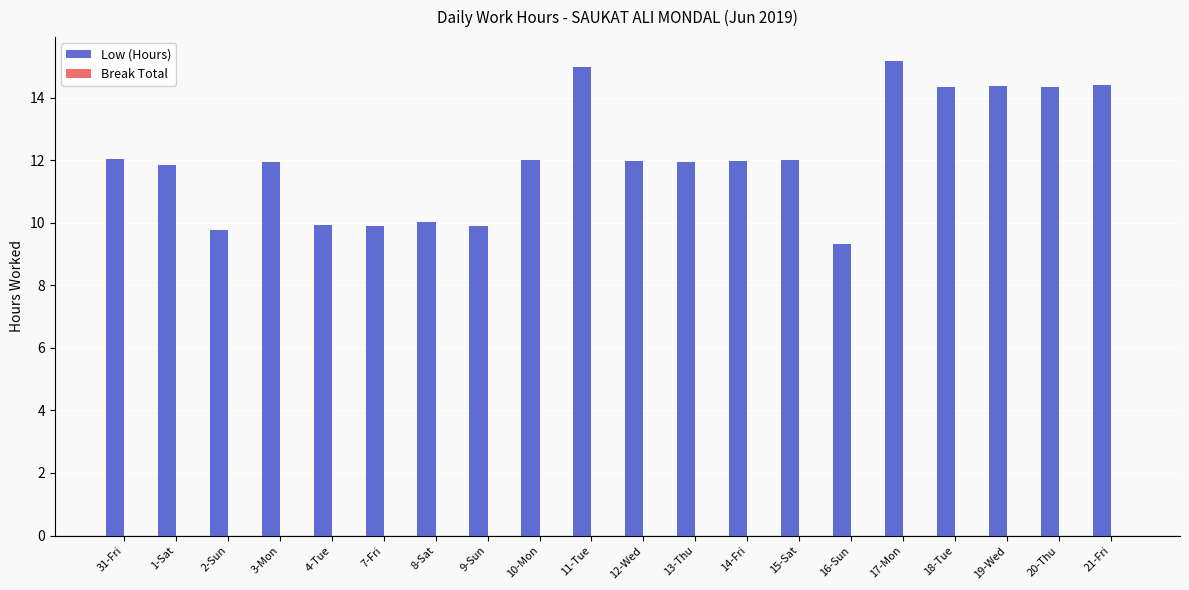

What is the change in value from 12-Wed to 16-Sun?

-2.7